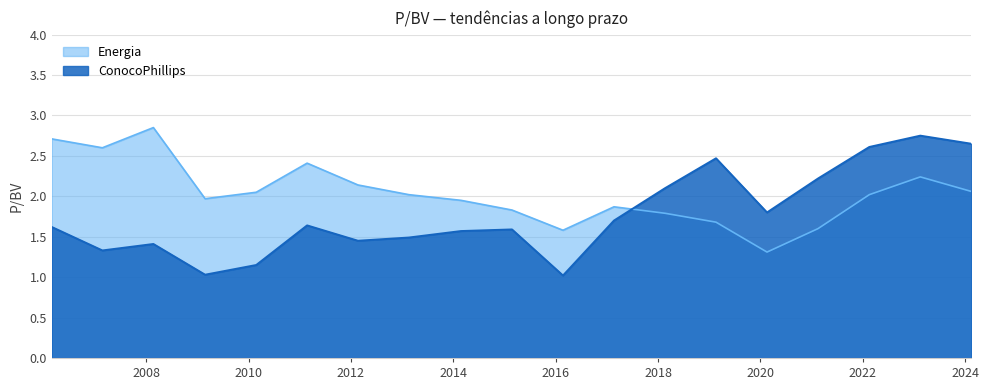

Which has a higher value, 2012-02-21 or 2006-02-27?

2006-02-27